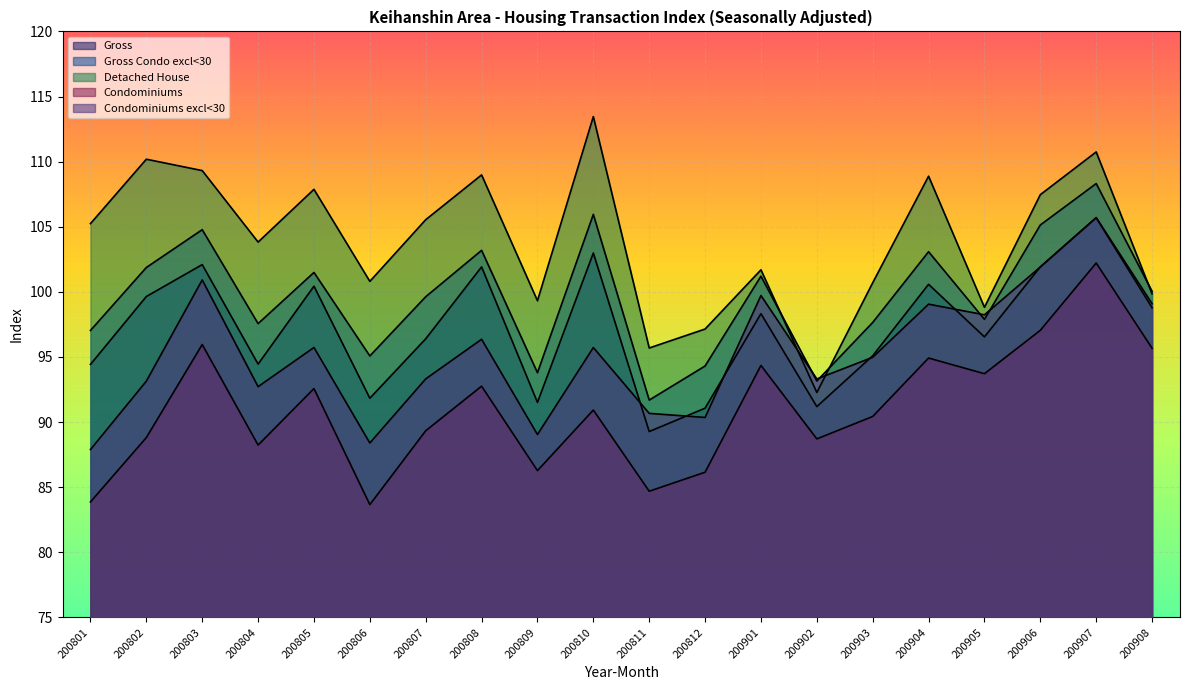

How many interior local peaks does the Gross Condo excl<30 series have?

7